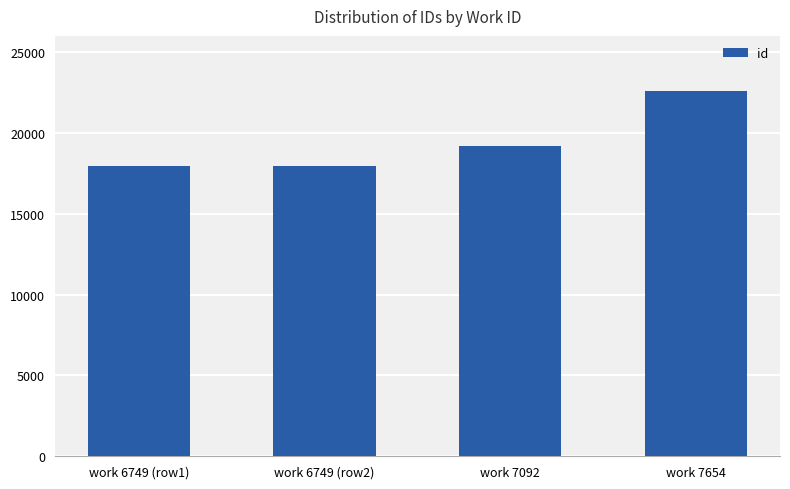

What is the label of the 4th bar from the left?

work 7654